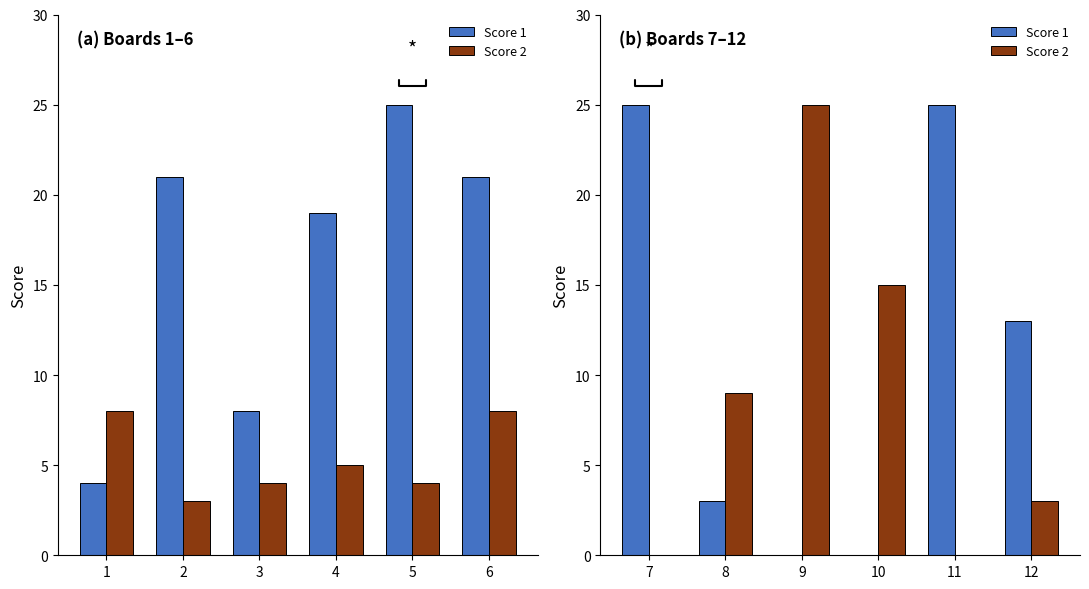

What is the difference between the second highest and second lowest values in the Score 2 series?

15